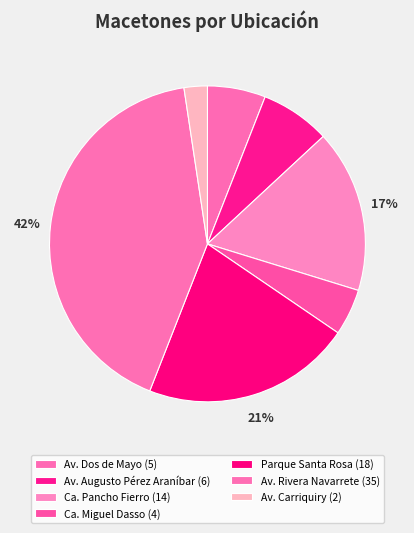

Between Av. Rivera Navarrete and Ca. Miguel Dasso, which is larger?

Av. Rivera Navarrete